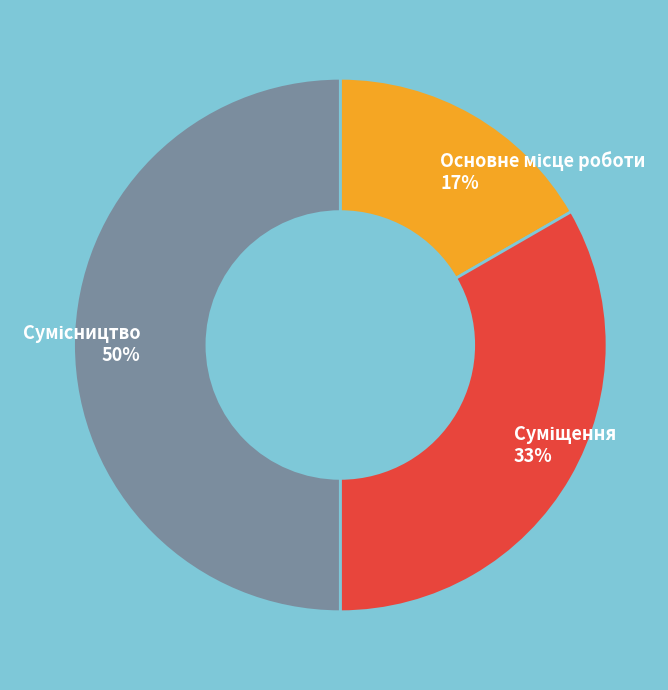

Count the number of slices in the pie.

3